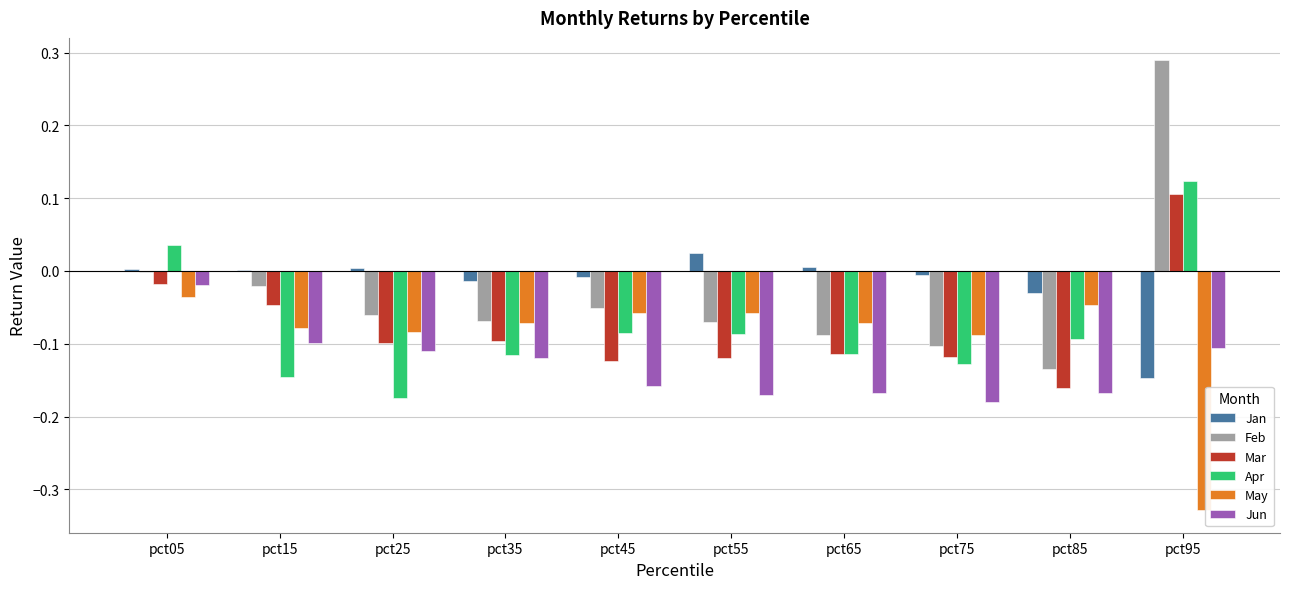

Which category has the highest value in the Feb series?

pct95